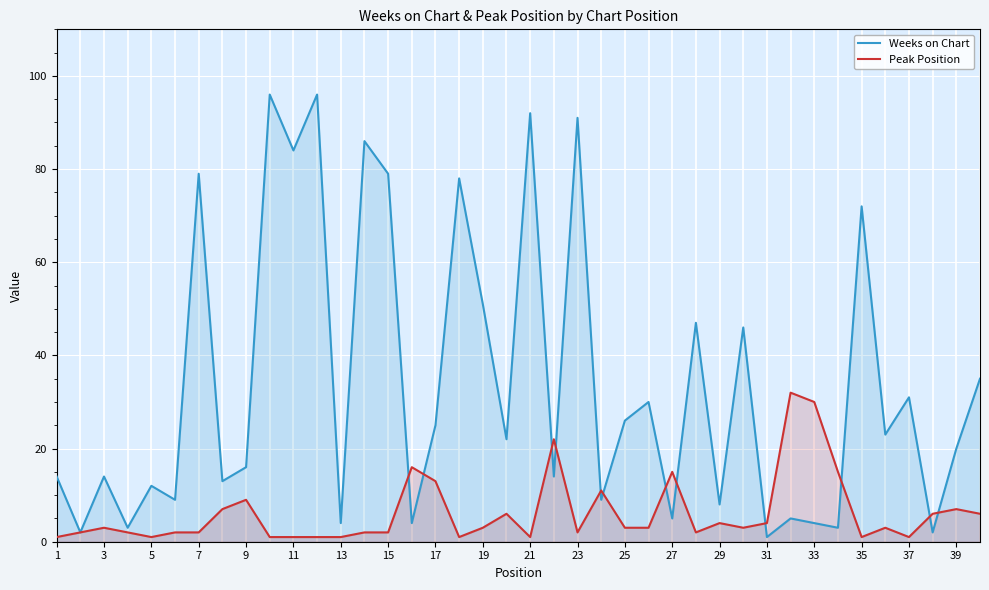

Is it true that Weeks on Chart equals 158 at 23?

False